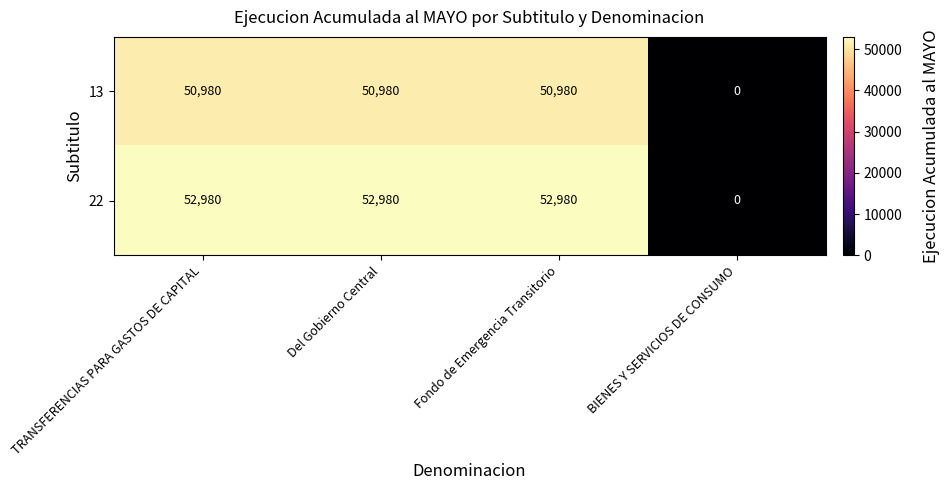

Is the value of 22 at Fondo de Emergencia Transitorio greater than the value of 13 at TRANSFERENCIAS PARA GASTOS DE CAPITAL?

Yes